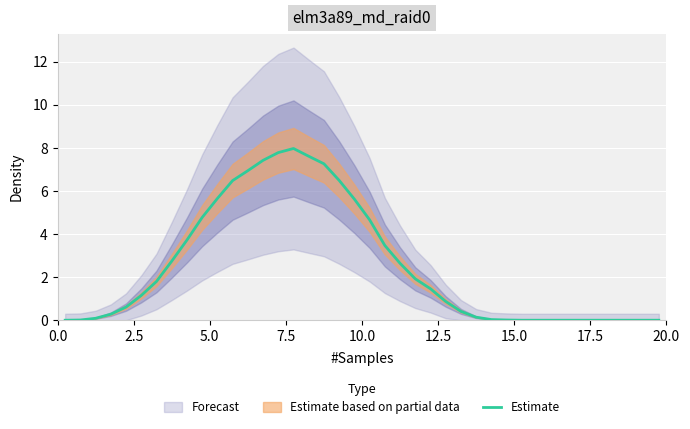

What is the average value?

2.5